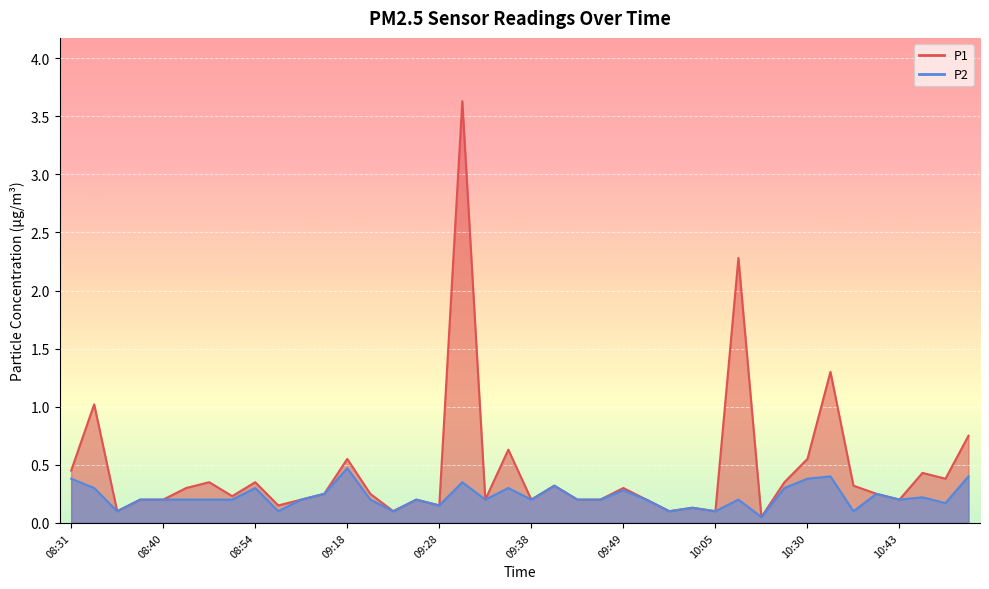

How many lines are shown in the chart?

2